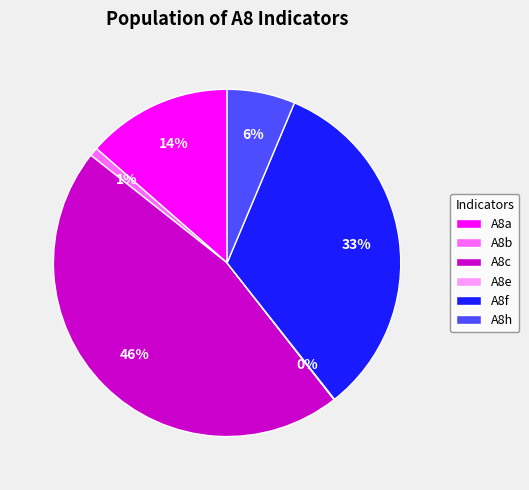

Which has a higher value, A8b or A8a?

A8a